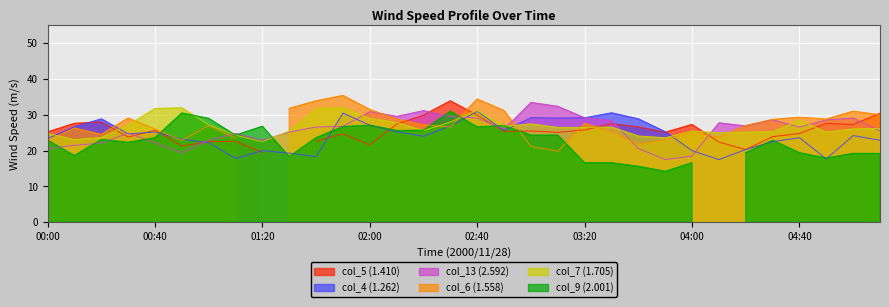

What is the average value of the col_13 (2.592) series?

25.9